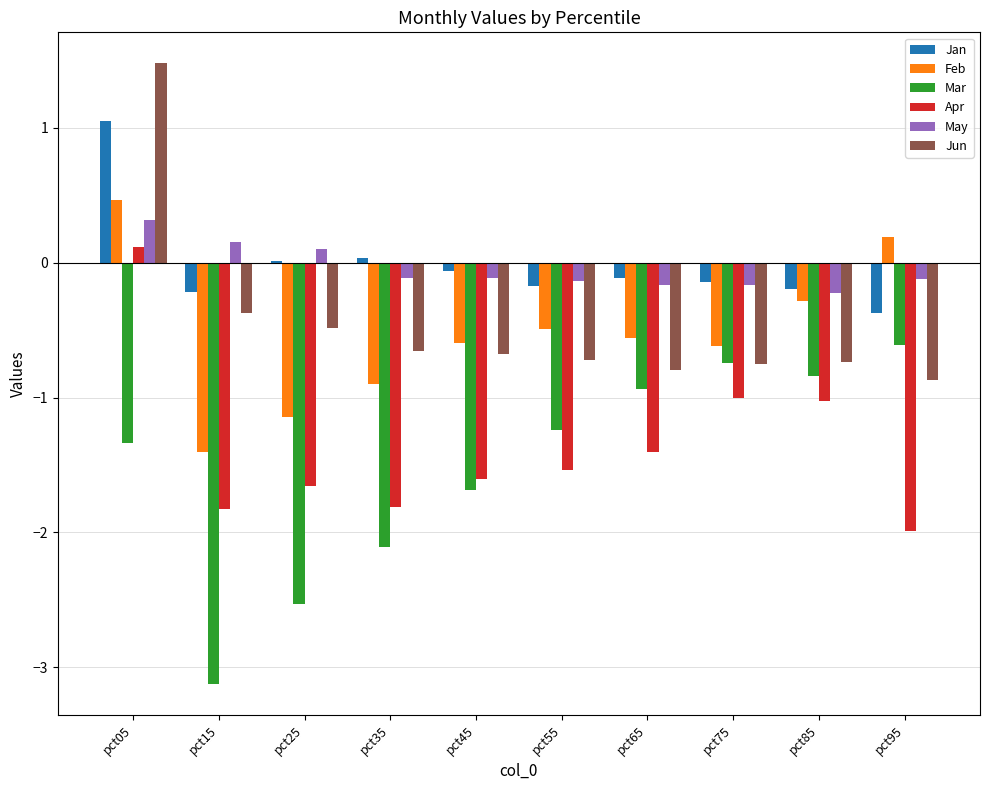

What is the sum of the Feb values at pct25 and pct65?

-1.7